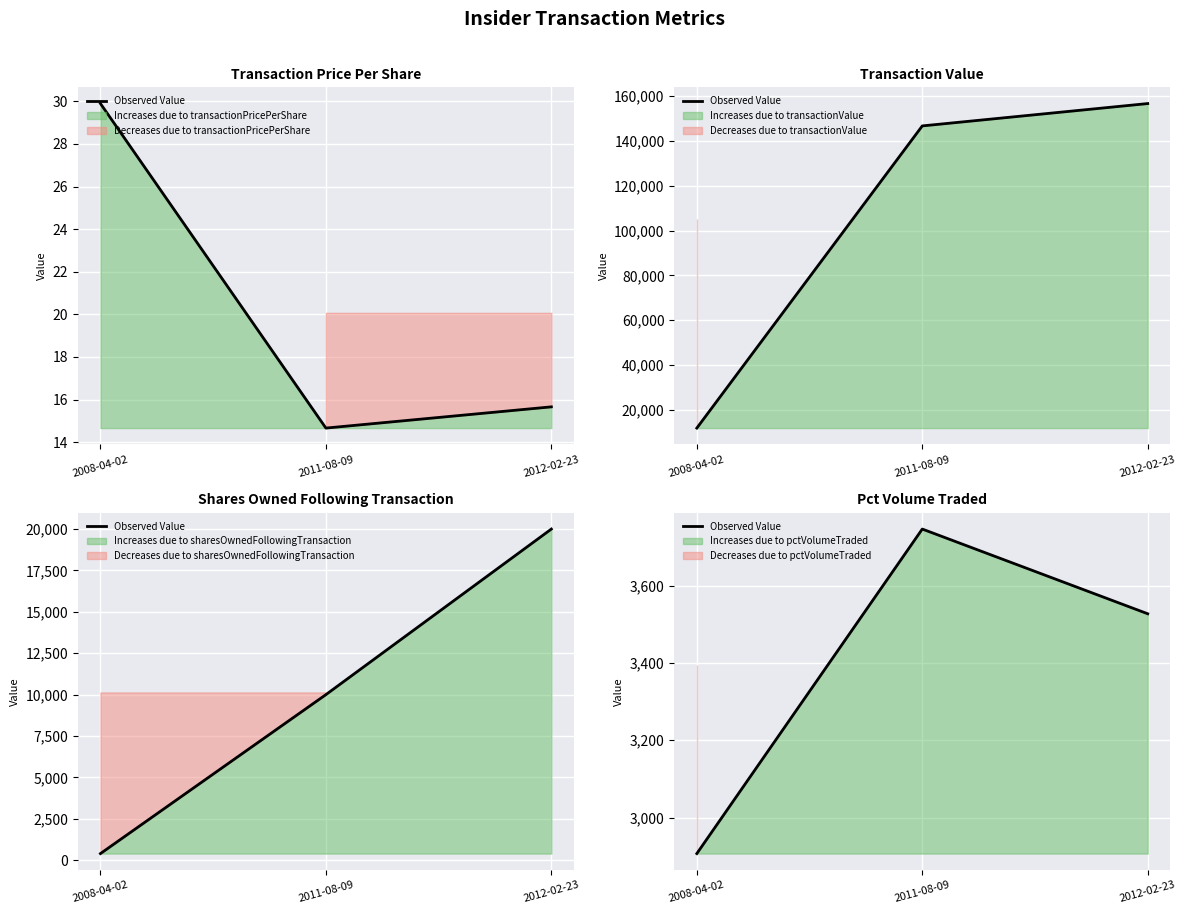

The chart shows a value of 2907 at 2008-04-02. True or false?

True